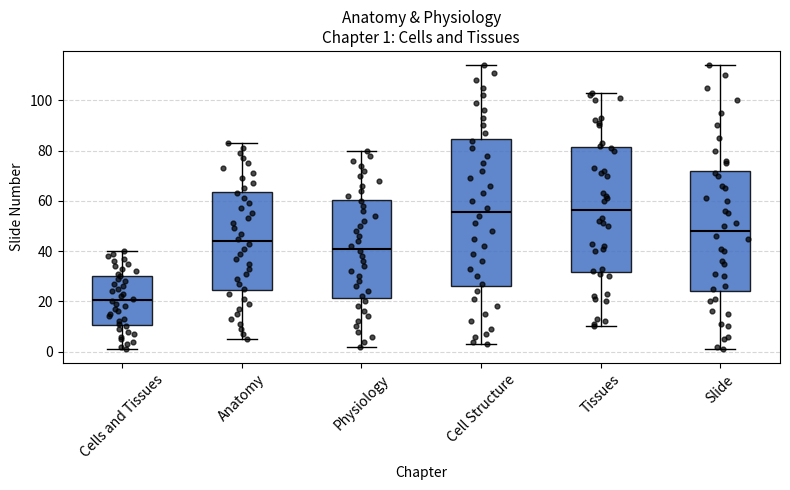

Which box is the tallest, from its lower edge to its upper edge?

Cell Structure